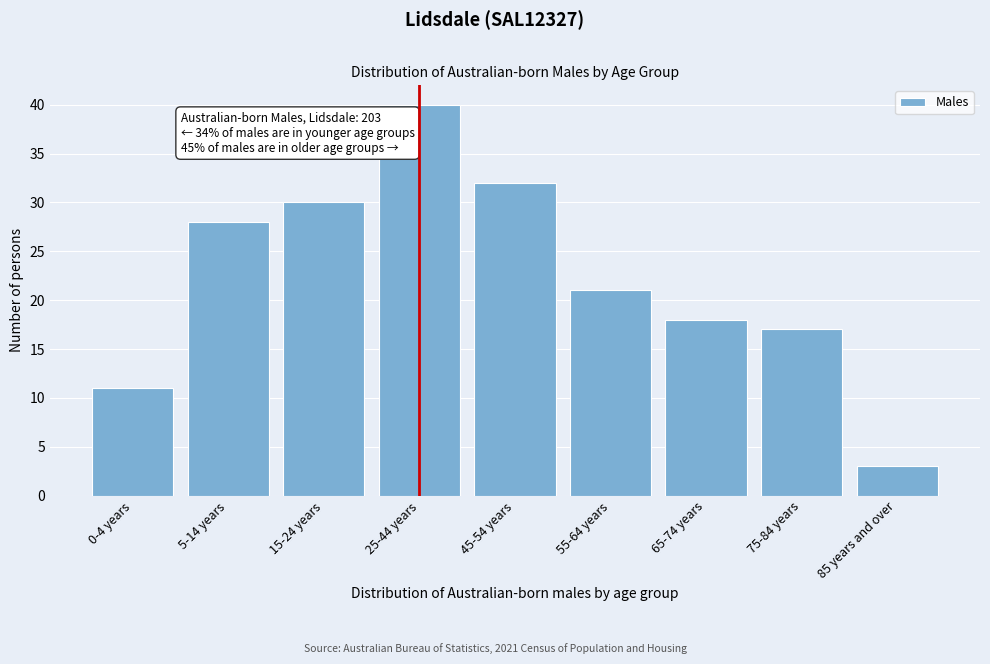

Reading left to right, extract all data points from this chart.

0-4 years=11	5-14 years=28	15-24 years=30	25-44 years=40	45-54 years=32	55-64 years=21	65-74 years=18	75-84 years=17	85 years and over=3